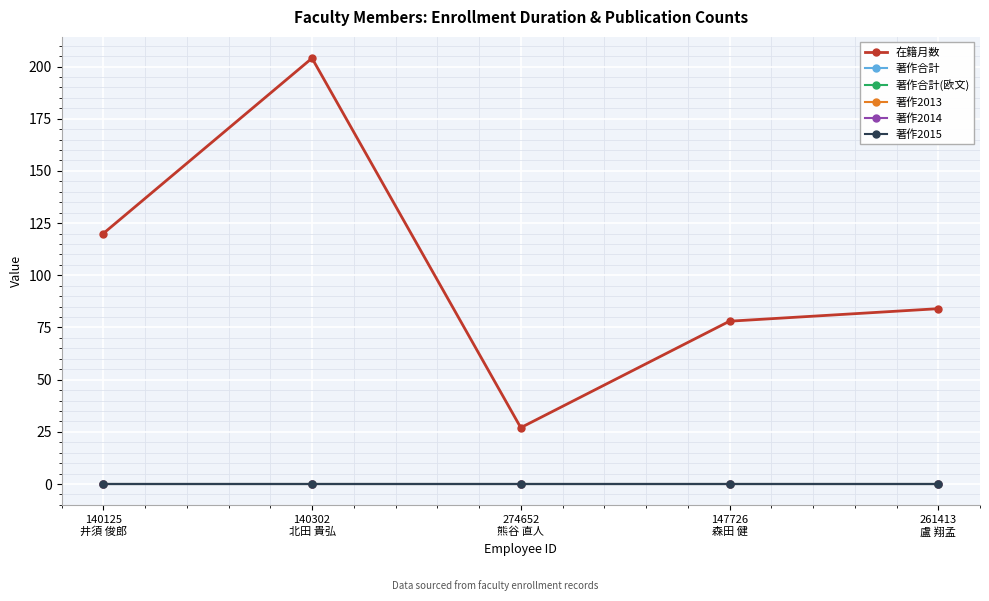

Does the chart have visible grid lines?

Yes